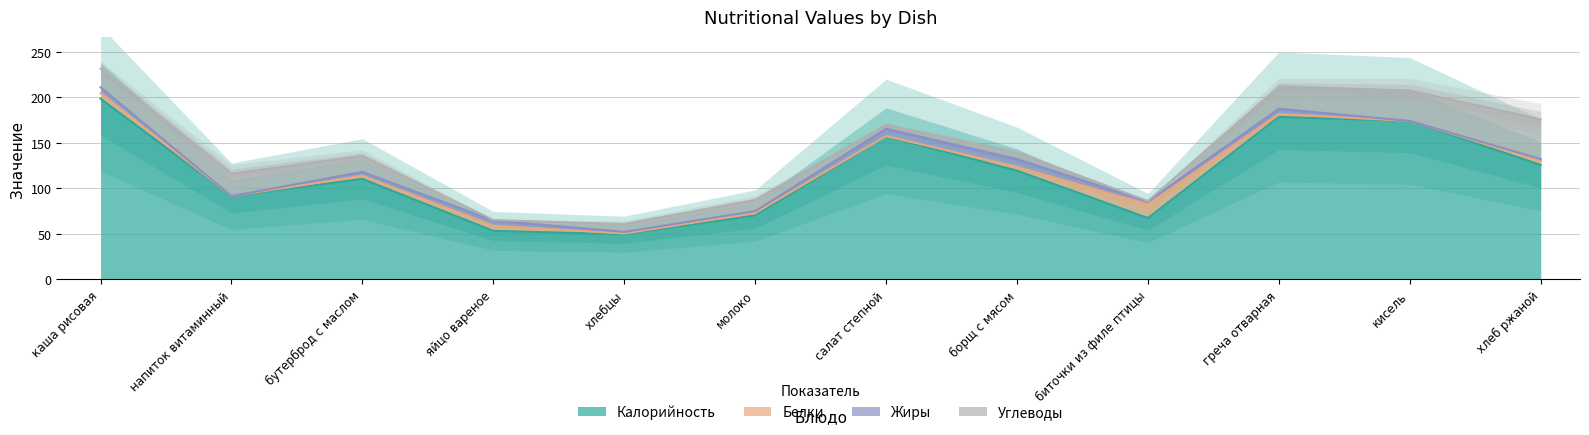

Does the chart display data point markers on the line(s)?

No